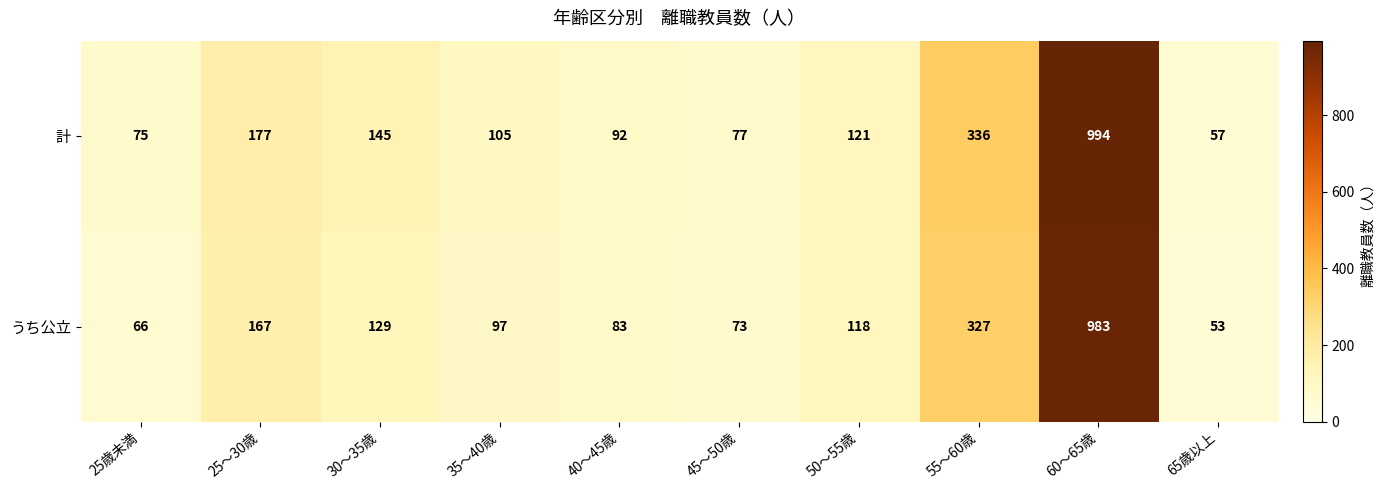

Between 35〜40歳 and 50〜55歳, which series saw the biggest shift?

うち公立